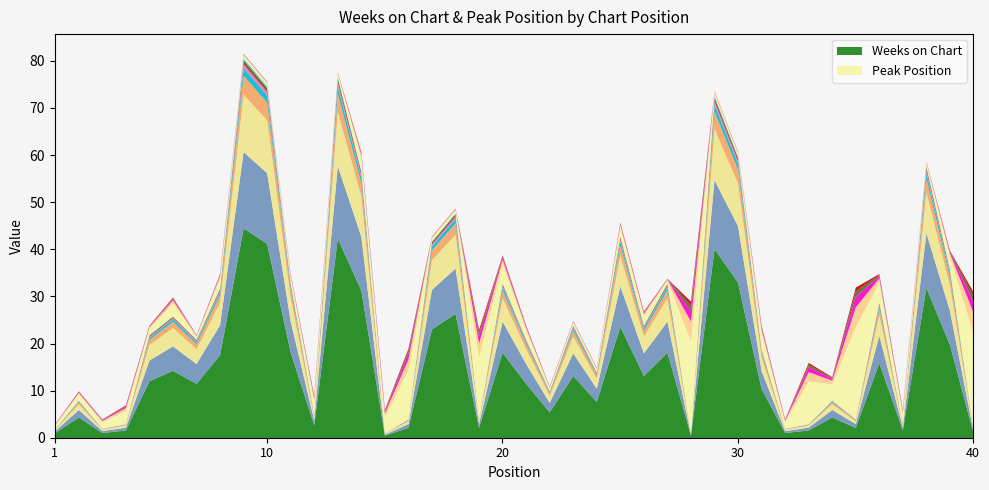

Does the chart display data point markers on the line(s)?

No